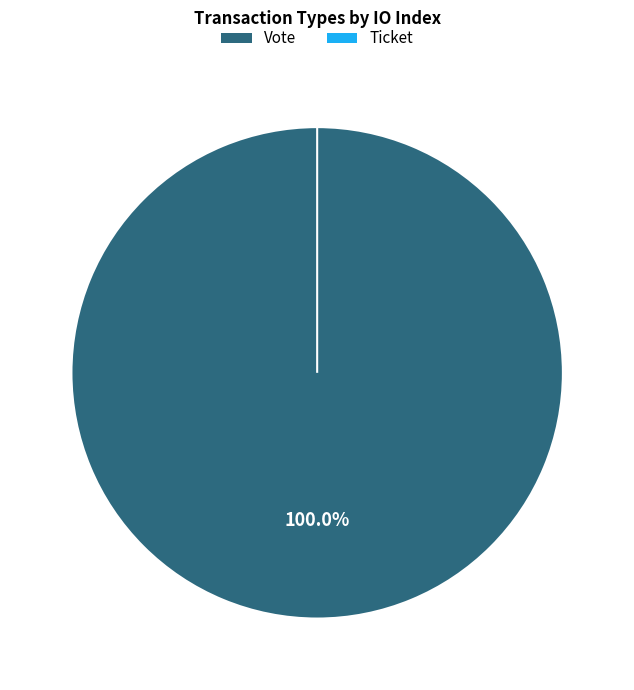

What percentage is the Vote slice, to the nearest percent?

100%